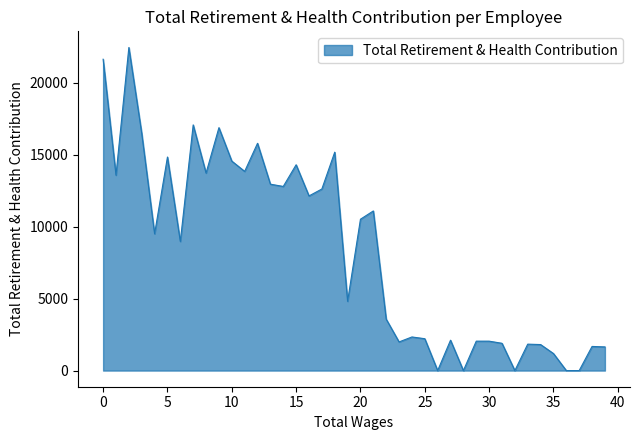

What is the maximum value shown in the chart?

22454